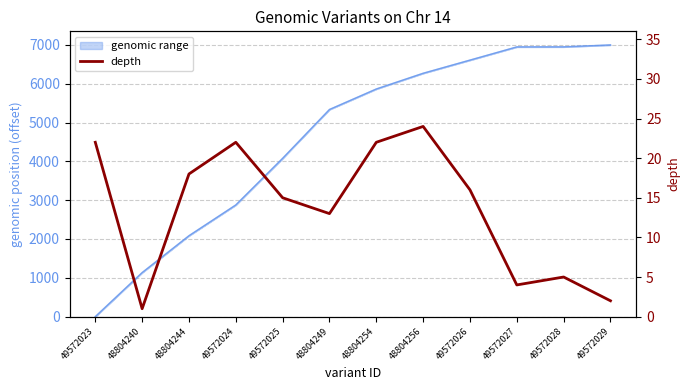

Where is the data nearest to the value 12?

48804249